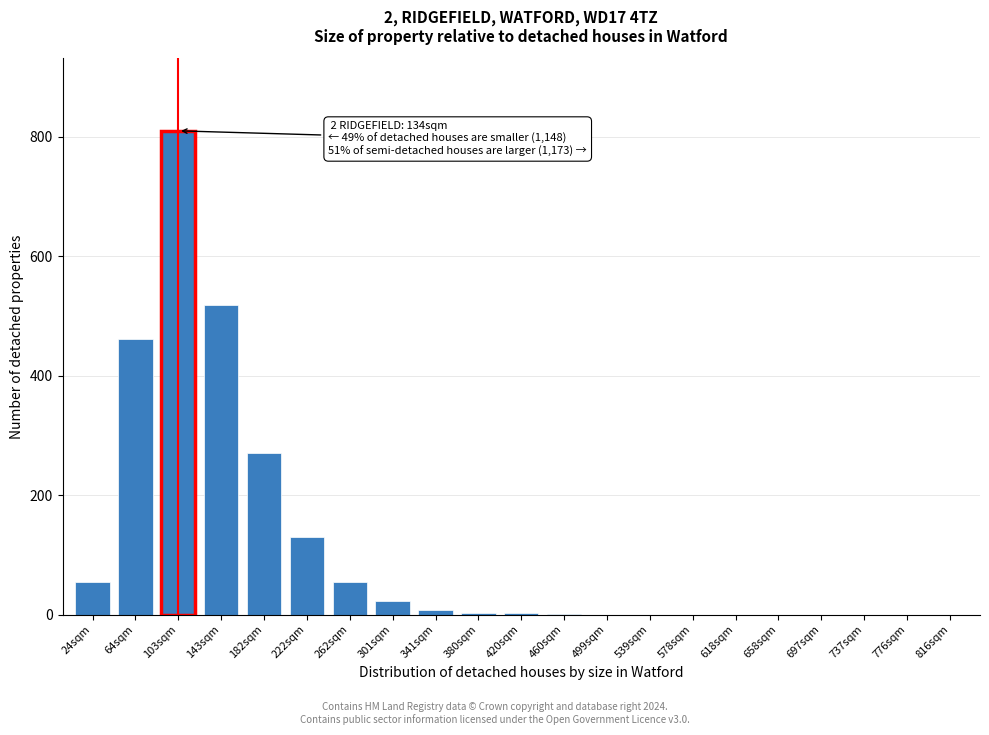

The chart shows a value of 130 at 222sqm. True or false?

True